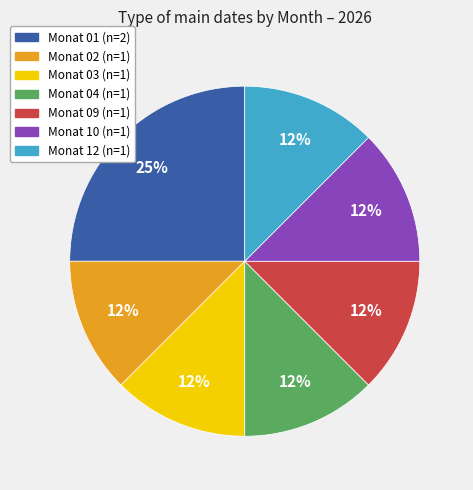

Is Monat 01 the majority of the pie?

No